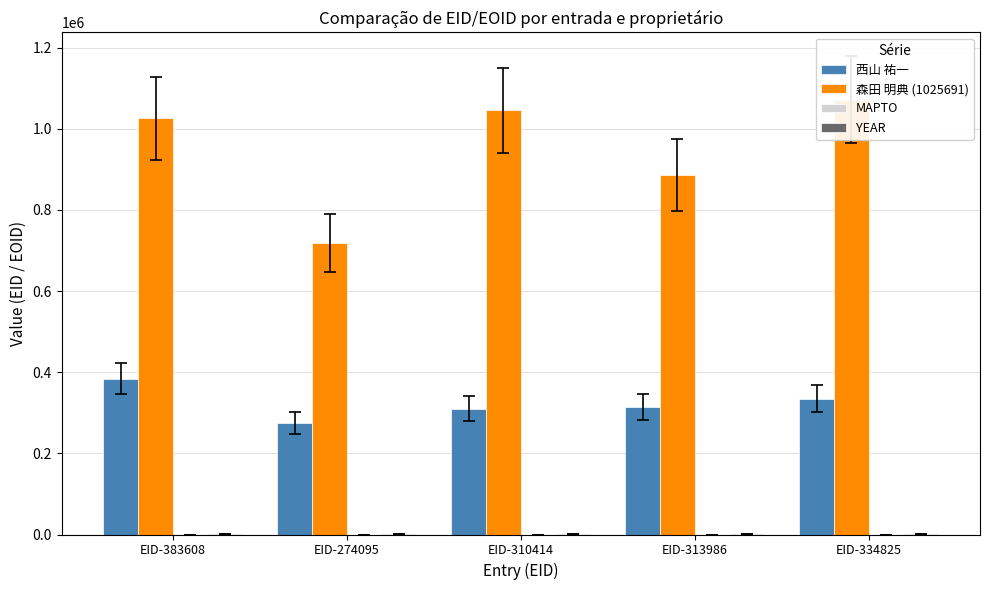

Which series has the largest total across all categories?

森田 明典 (1025691)